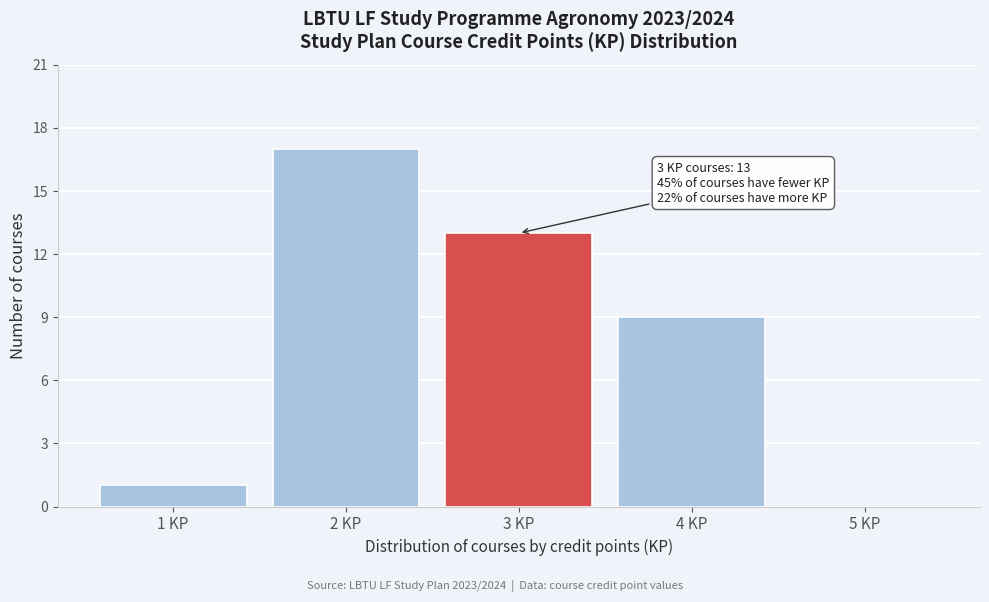

Reading left to right, list all the values displayed in this chart.

1 KP=1	2 KP=17	3 KP=13	4 KP=9	5 KP=0